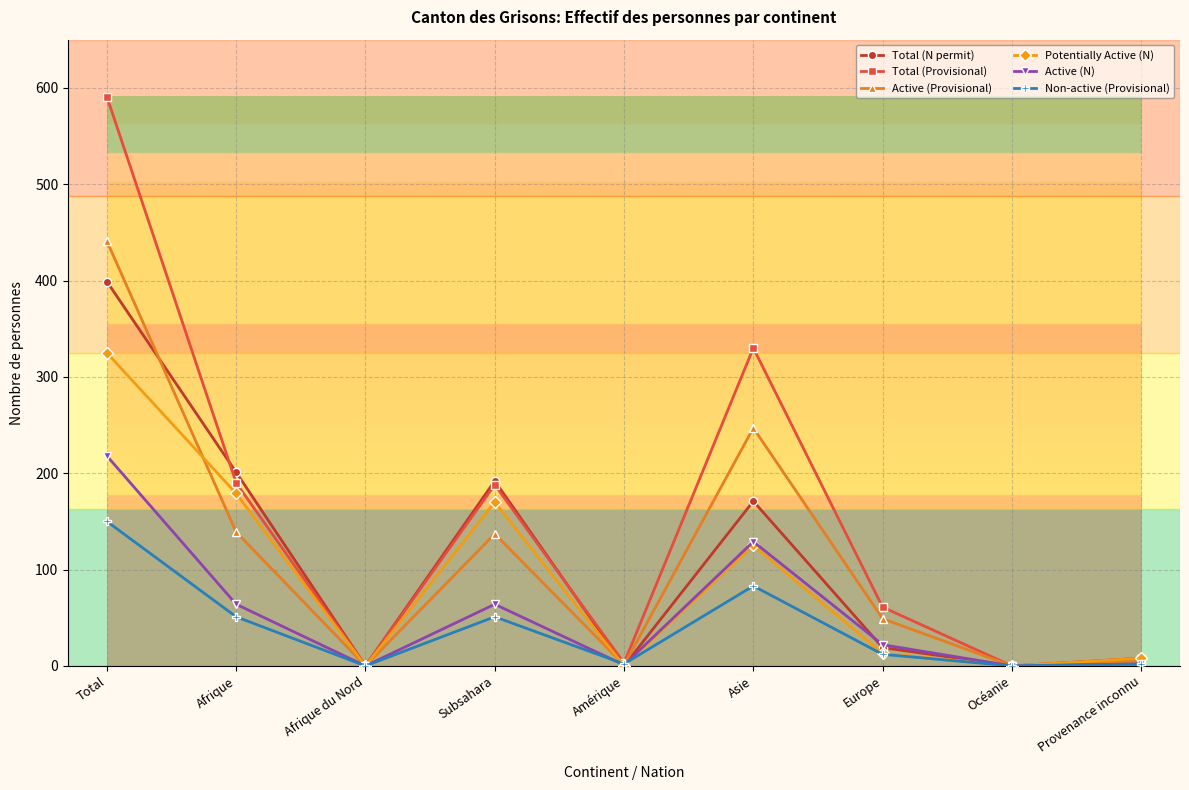

What is the greatest value displayed?

591